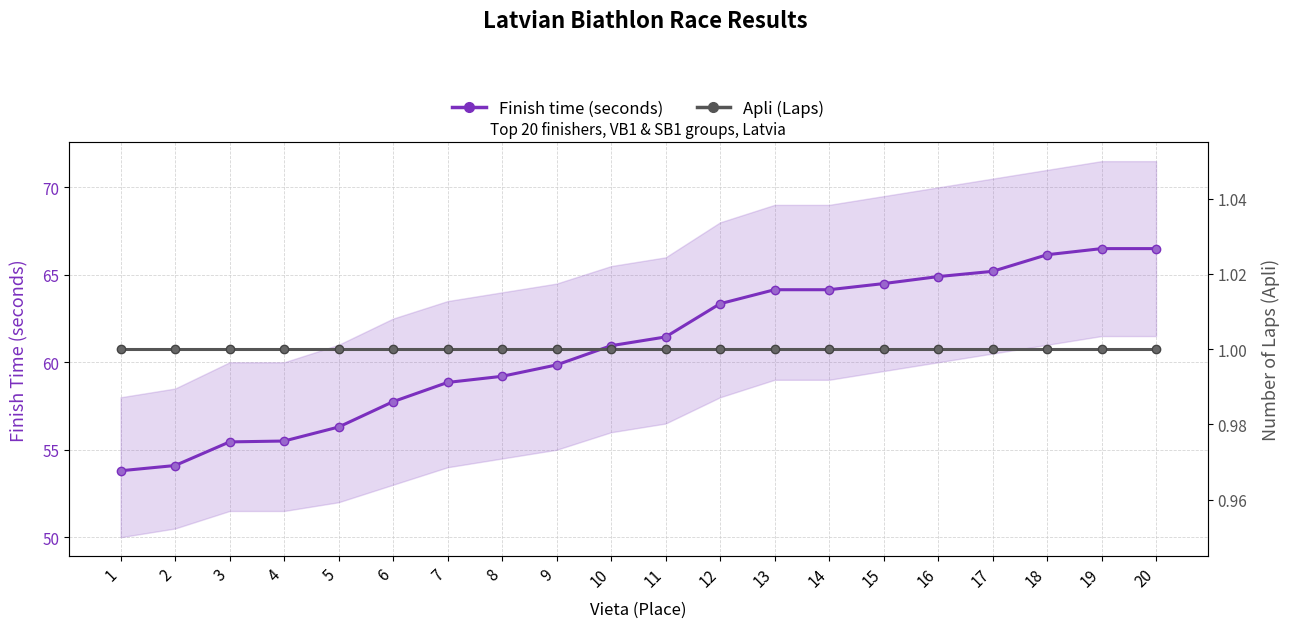

Rank the series by their maximum value, from lowest to highest.

Number of Laps (Apli), Finish time (seconds)